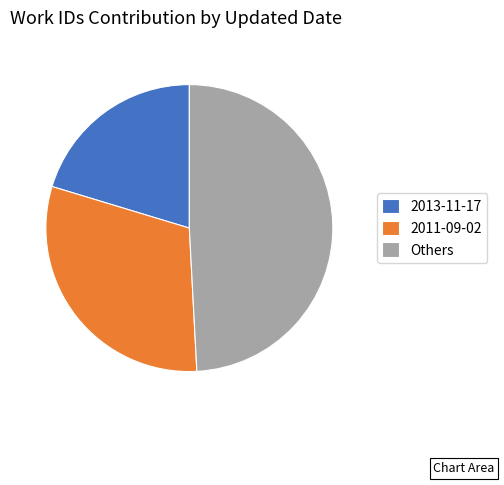

Count the number of slices in the pie.

3